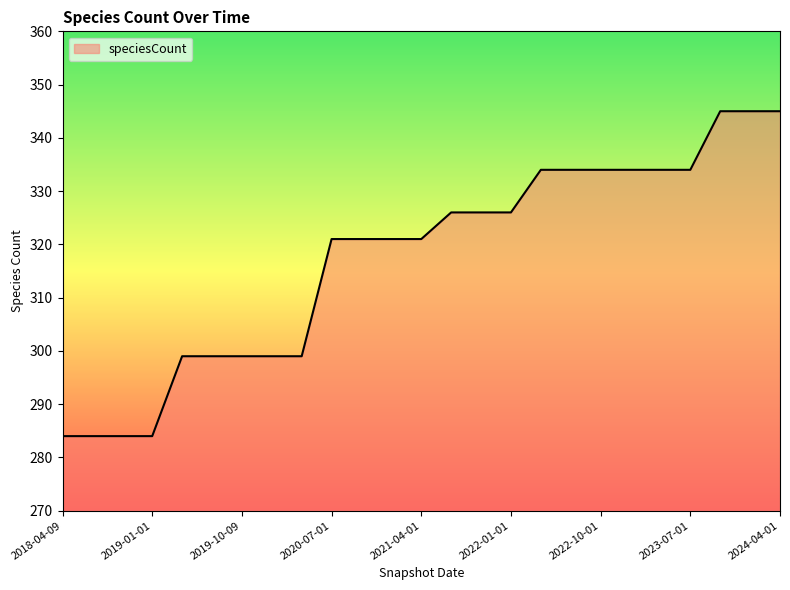

What is the greatest value displayed?

345